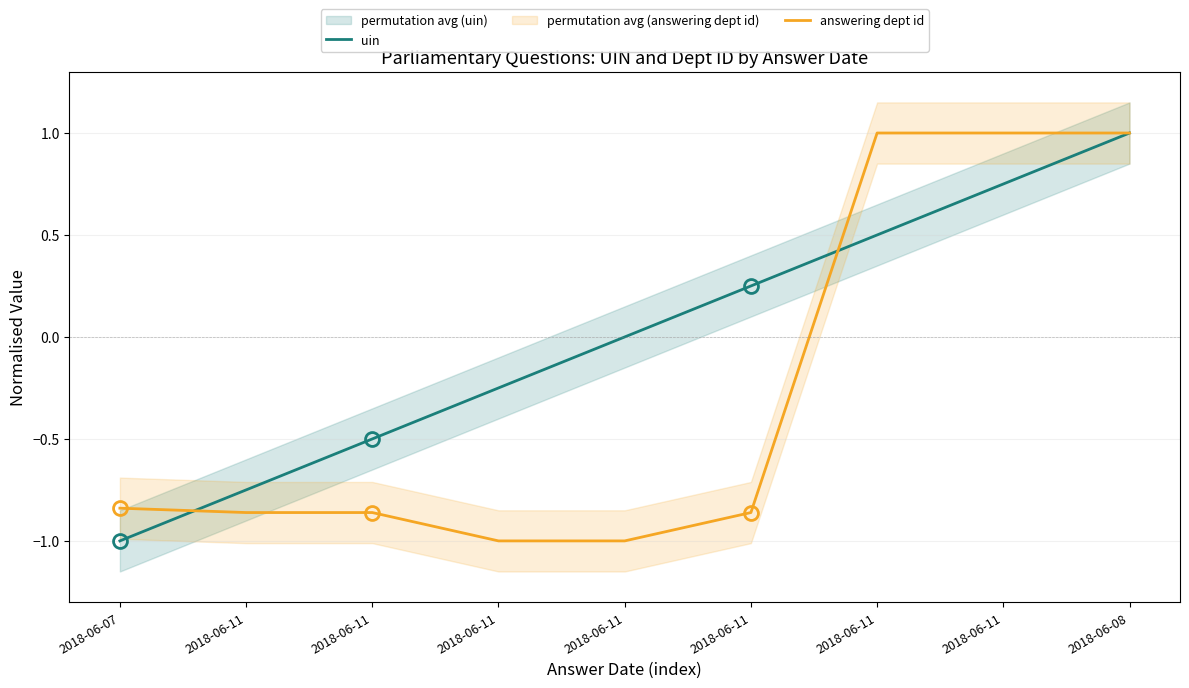

Between which two adjacent categories do answering dept id and uin first intersect?

2018-06-07 and 2018-06-11